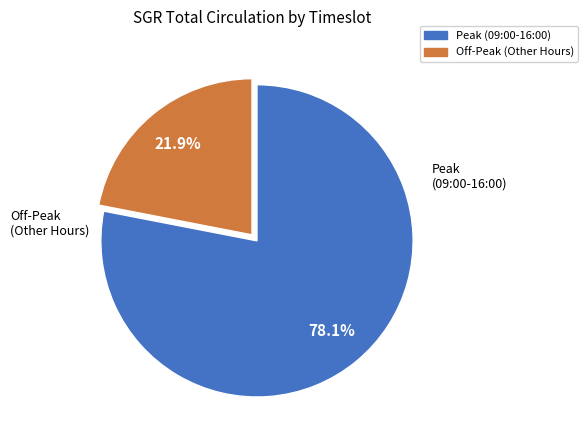

How many slices are in this pie chart?

2